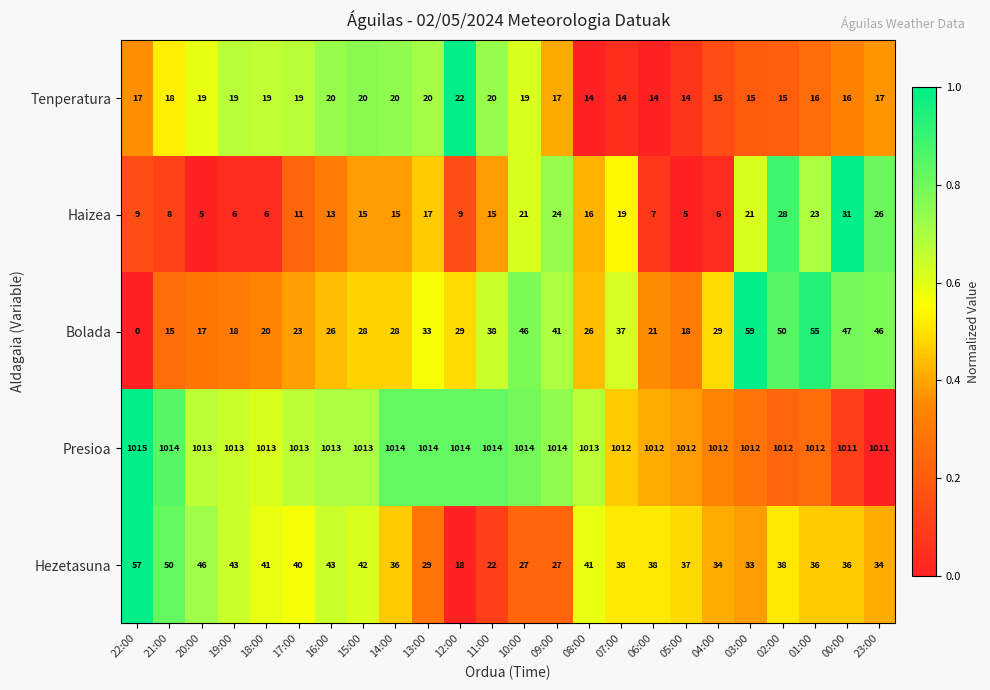

How many categories are shown in the chart?

24